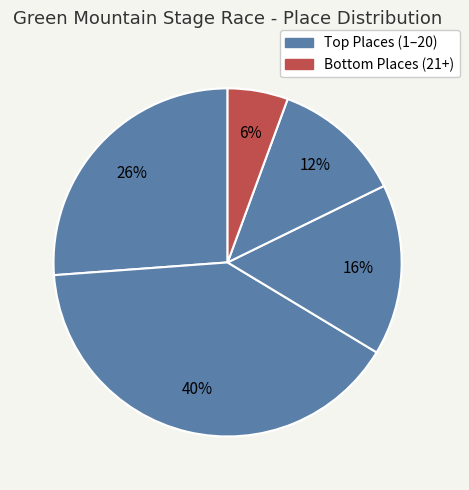

How many slices are in this pie chart?

5